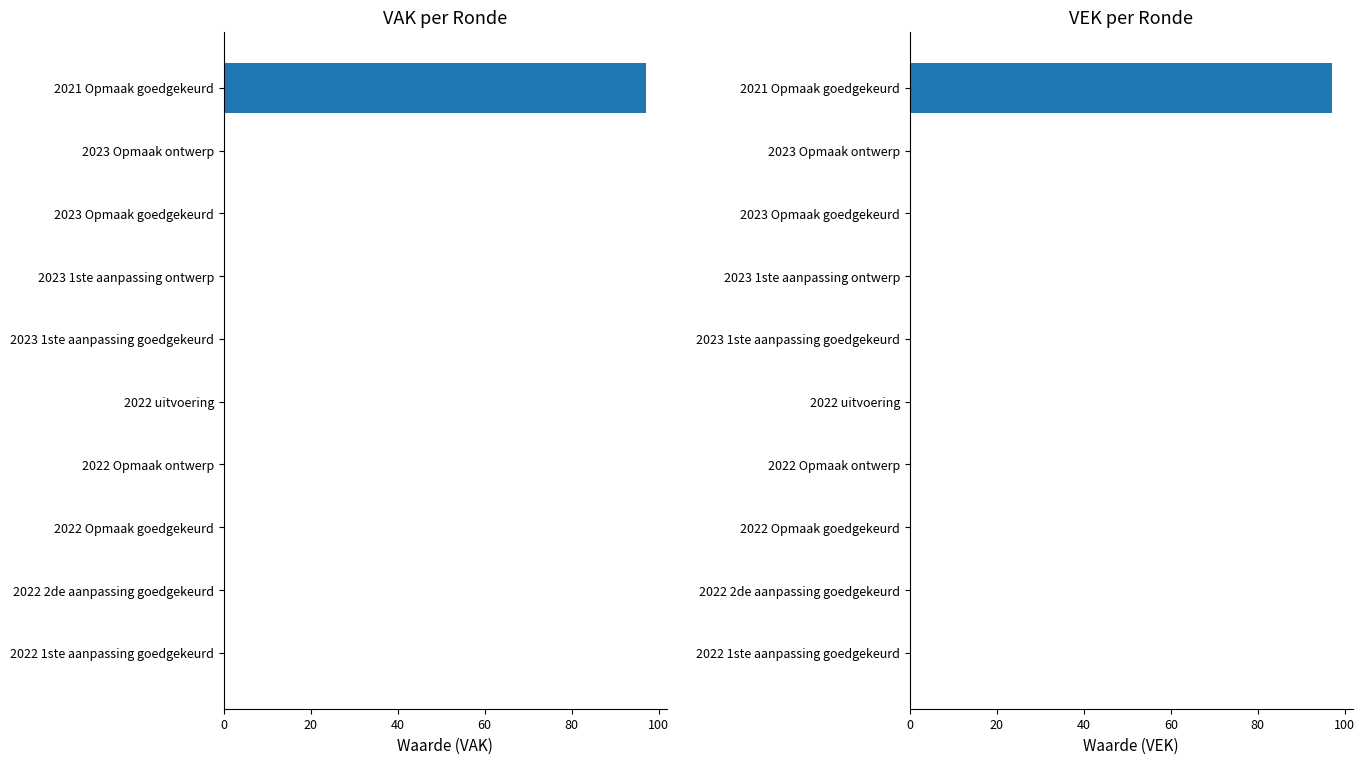

Which series has the largest range (max minus min)?

VAK